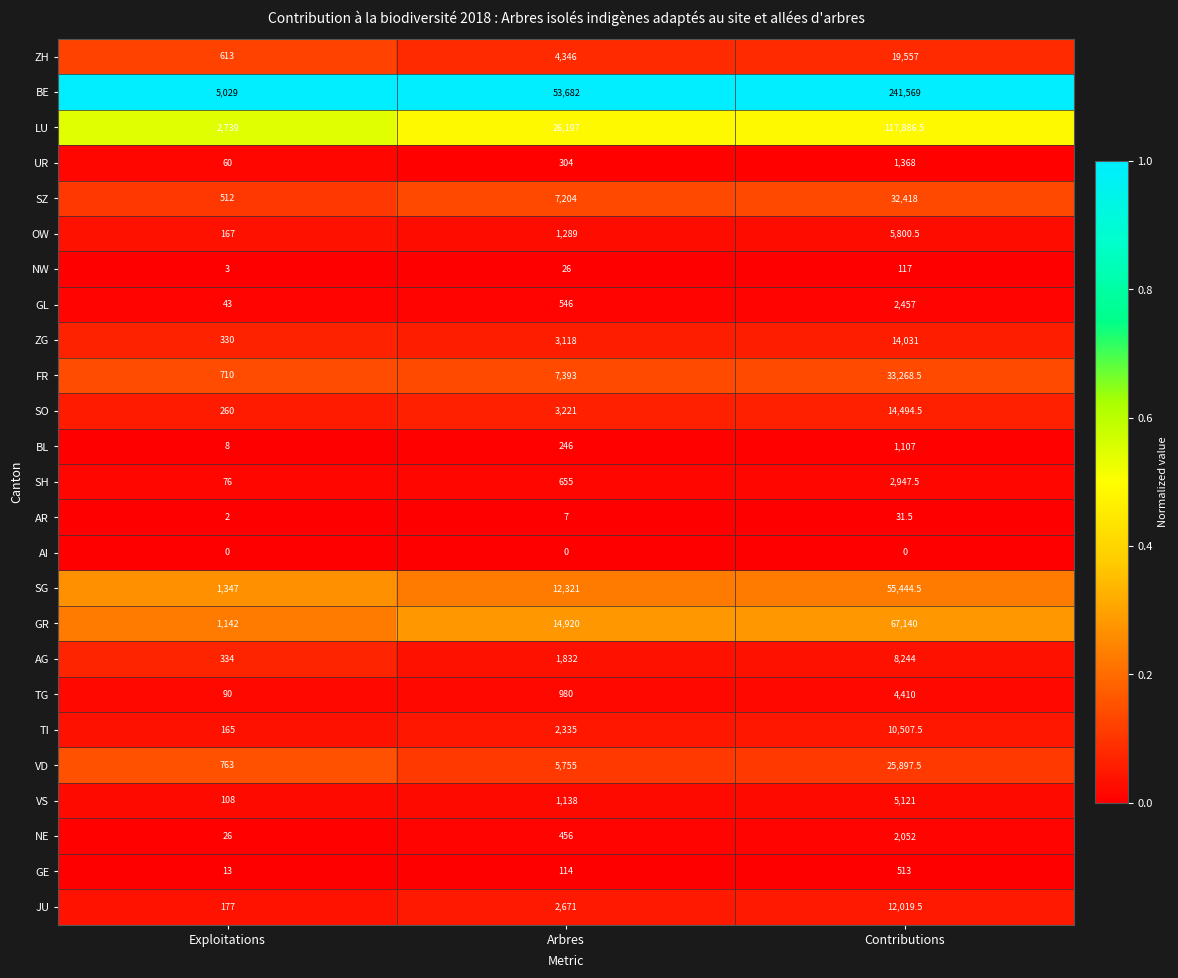

Is it true that LU equals 4846.3 at Exploitations?

False